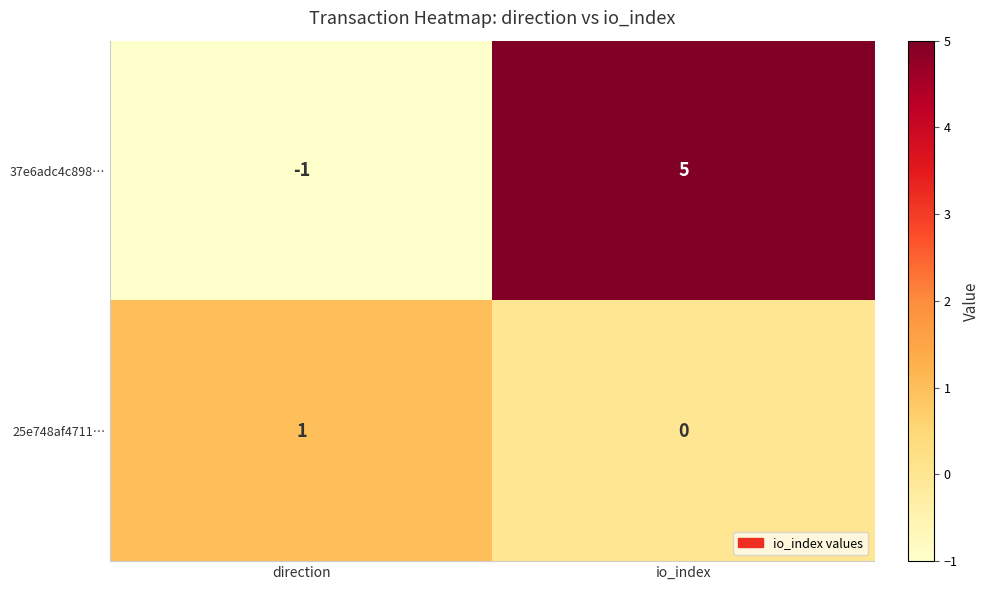

What is the difference between the highest and lowest values at io_index?

5